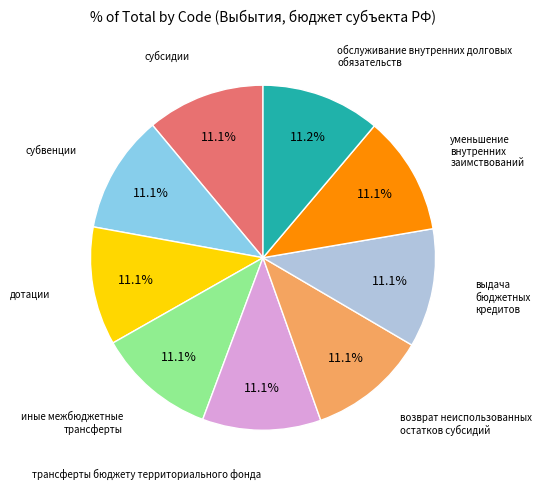

Is there a majority slice in this chart?

No